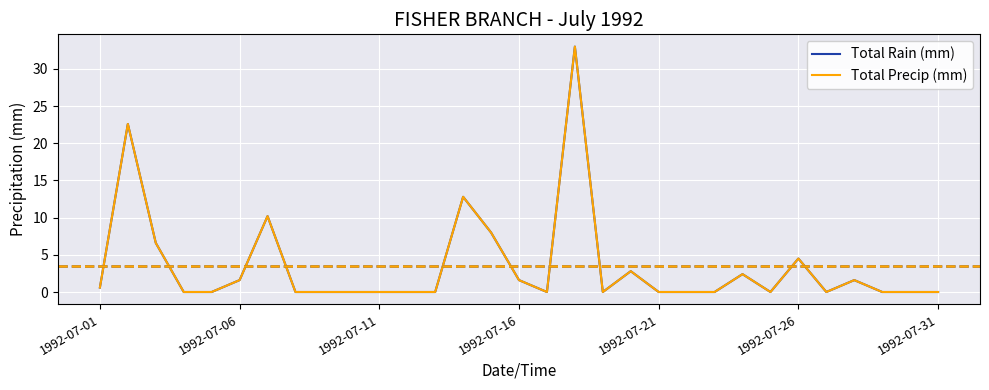

Does the chart display data point markers on the line(s)?

No